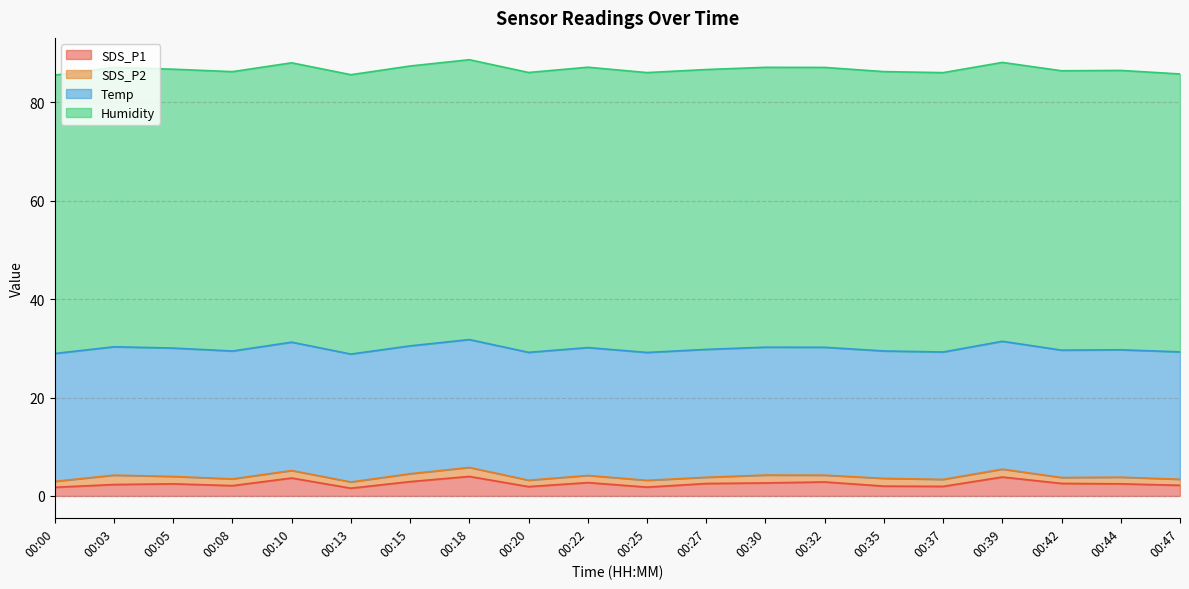

Which label corresponds to the largest value in the chart?

00:22